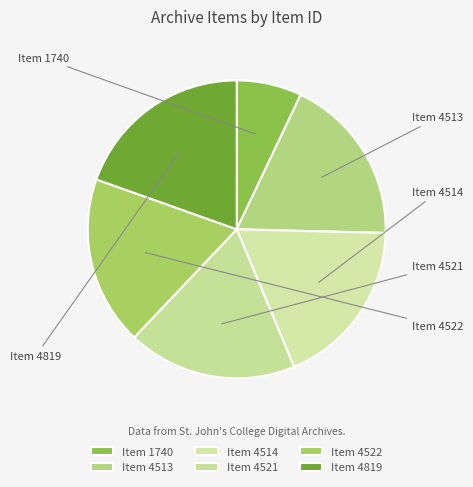

The Item 1740 slice represents 7% of the pie. True or false?

True